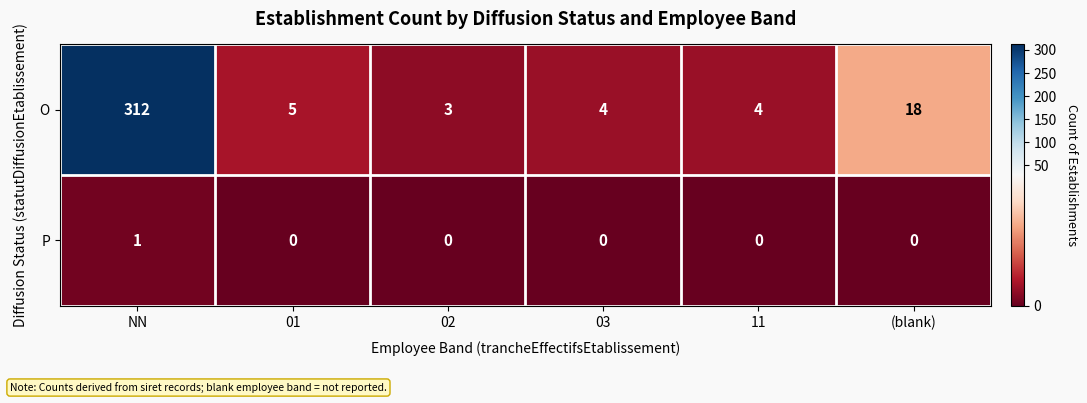

Rank the series by their maximum value, from highest to lowest.

O, P